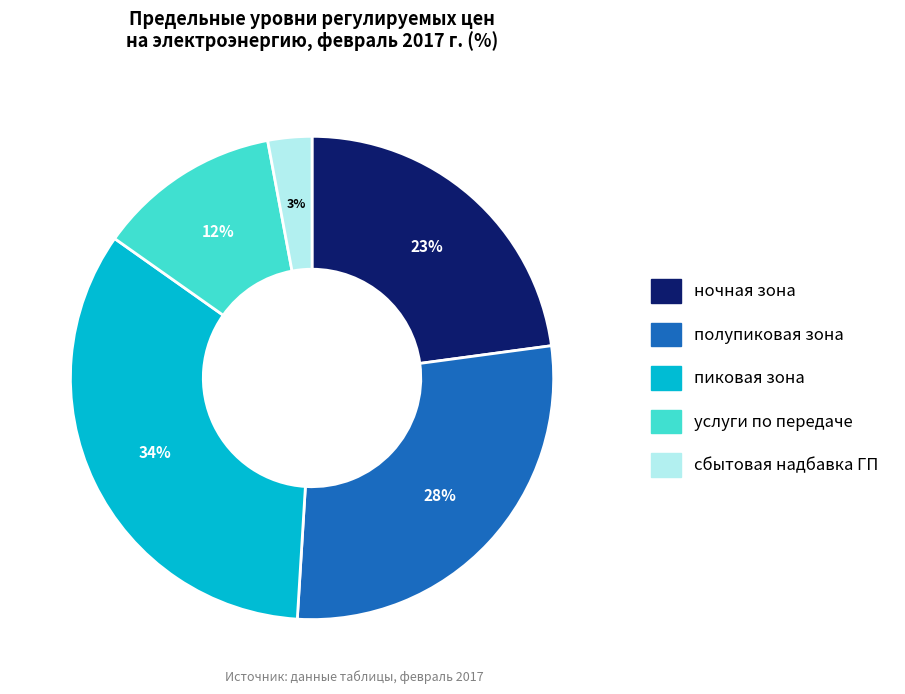

Between полупиковая зона and ночная зона, which is larger?

полупиковая зона